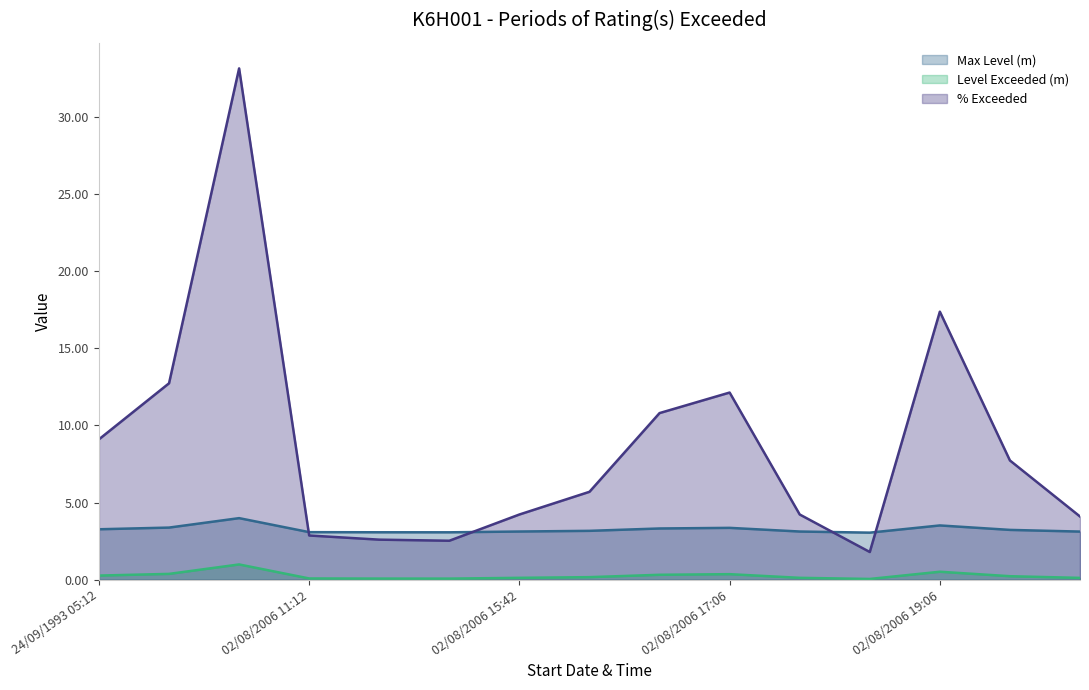

What are all the series names shown in the legend?

Max Level (m), Level Exceeded (m), % Exceeded